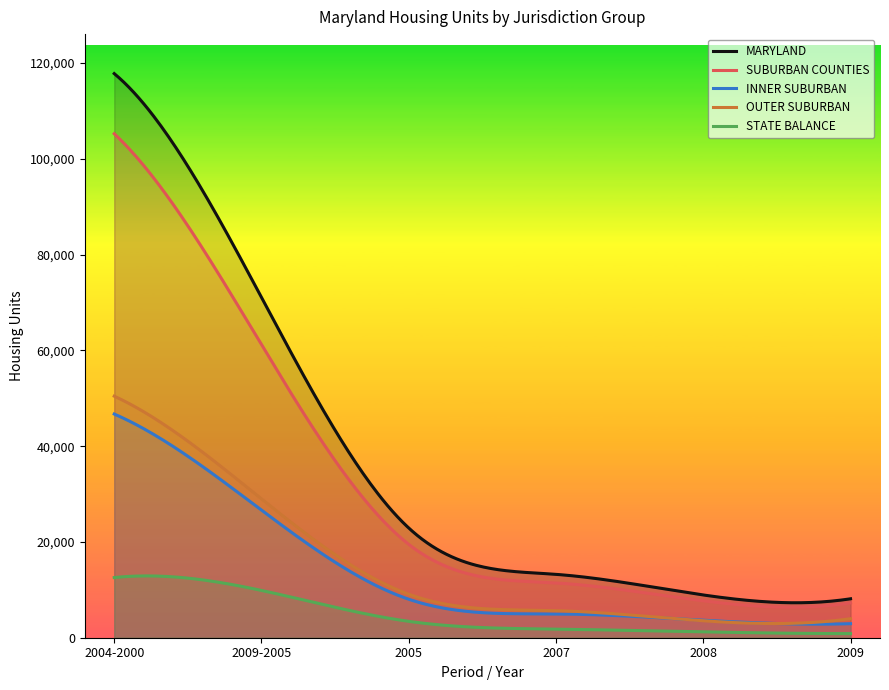

What is the maximum value shown in the chart?

117795.0